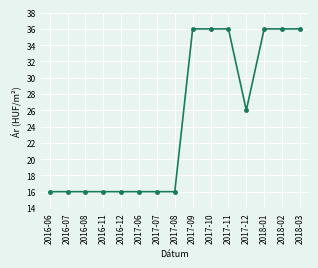

The value at 2016-08 is 16. True or false?

True